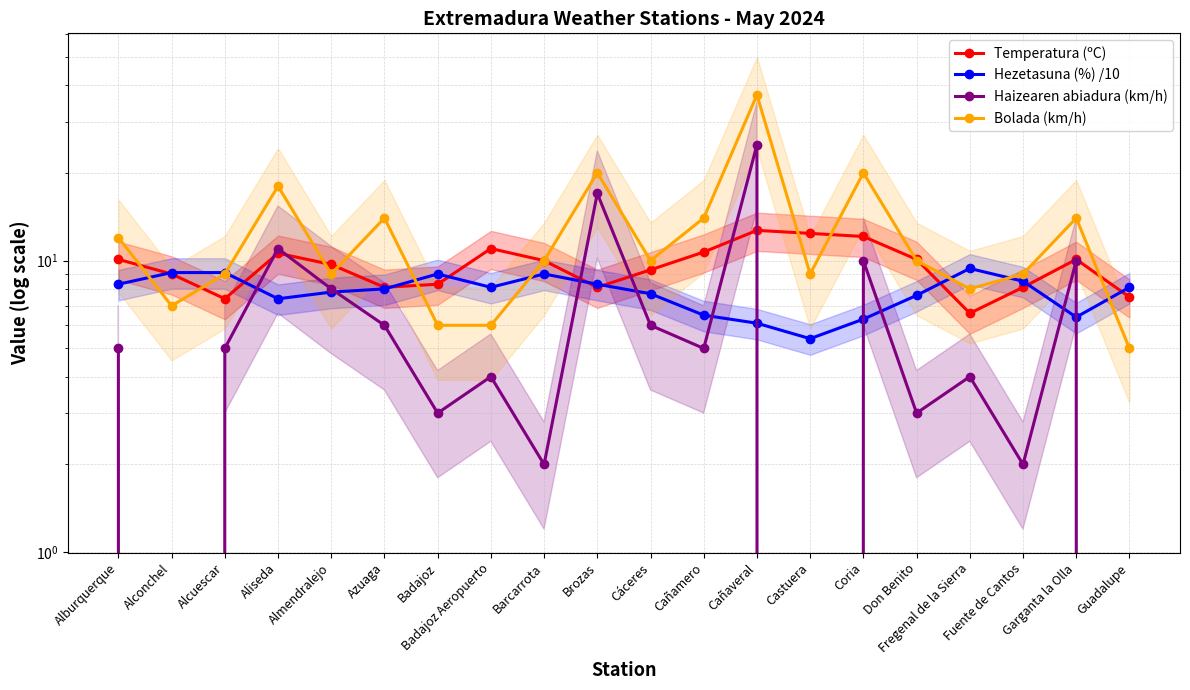

Where is Temperatura (ºC) nearest to the value 9?

Alconchel